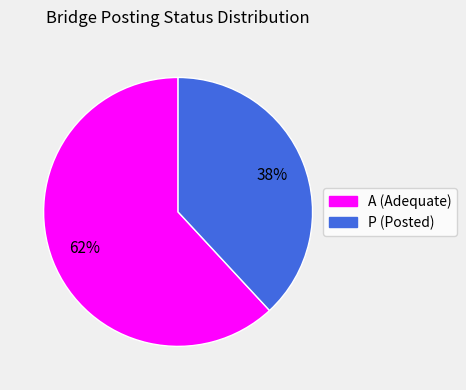

The A slice represents 50% of the pie. True or false?

False